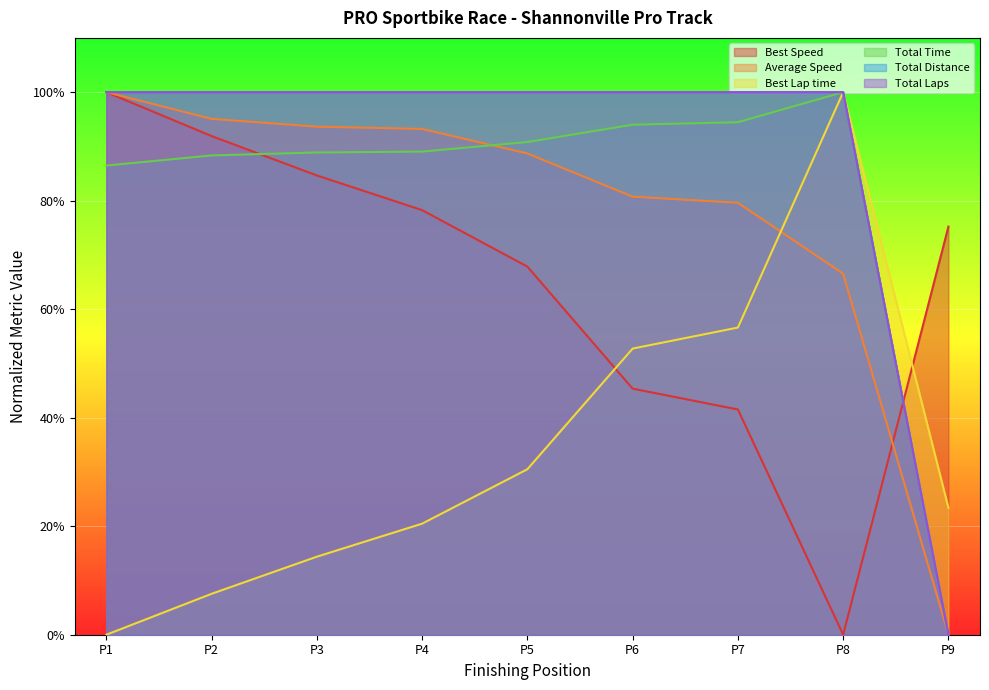

How many categories are shown in the chart?

9